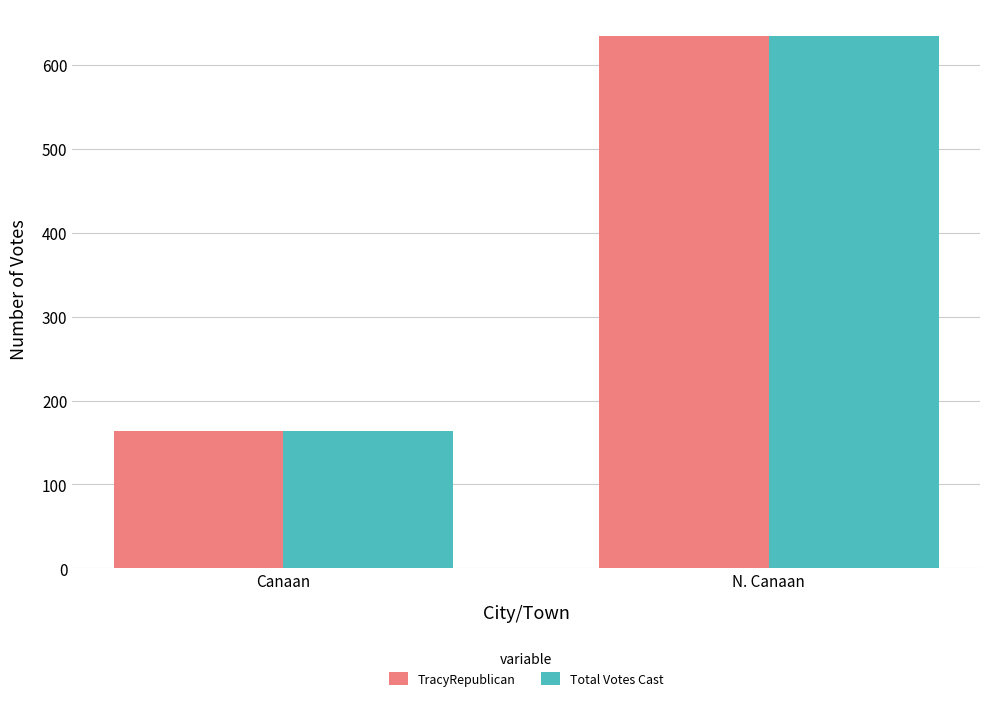

How many bars are there in each group?

2